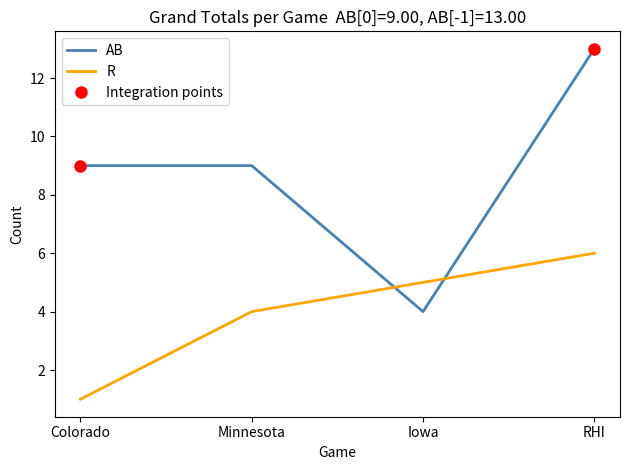

What is the difference between the second highest and second lowest values in the R series?

1